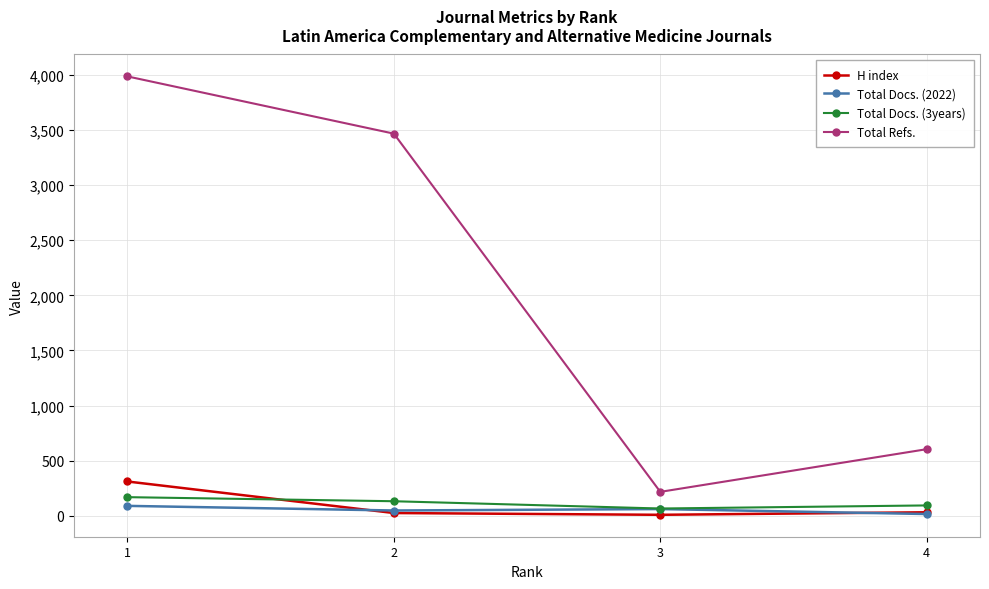

At which label is Total Docs. (3years) closest to 118?

2